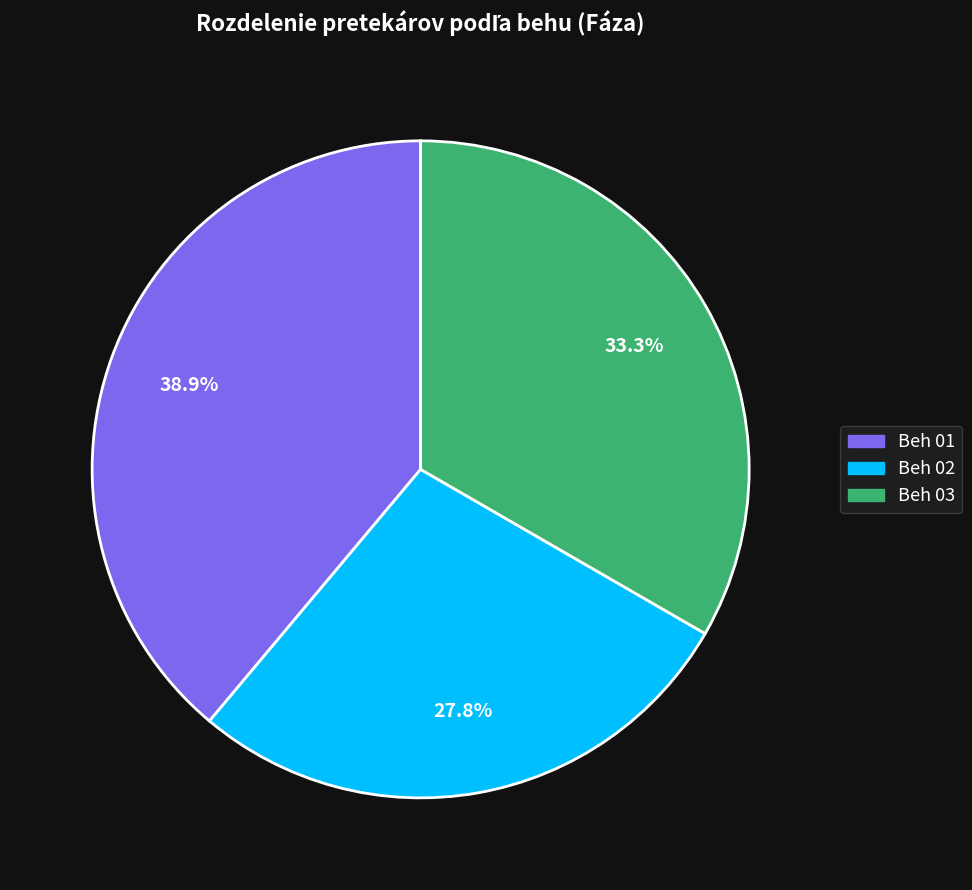

Does Beh 01 account for over 50% of the chart?

No